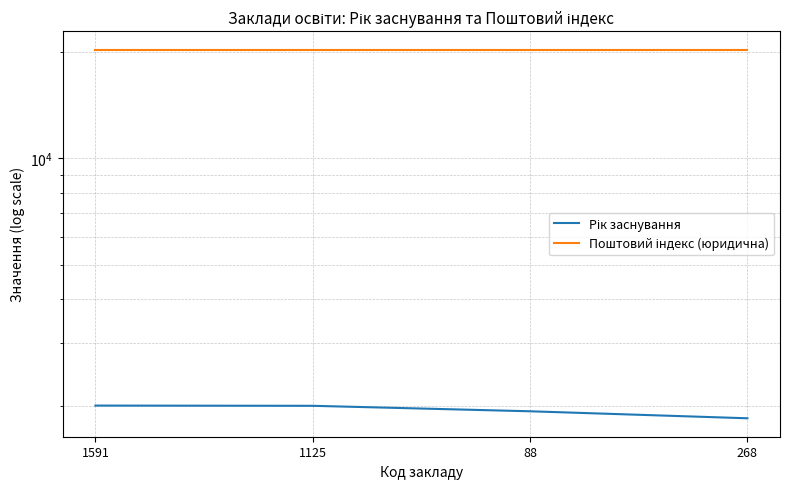

What is the difference between the highest and lowest values at 268?

18456